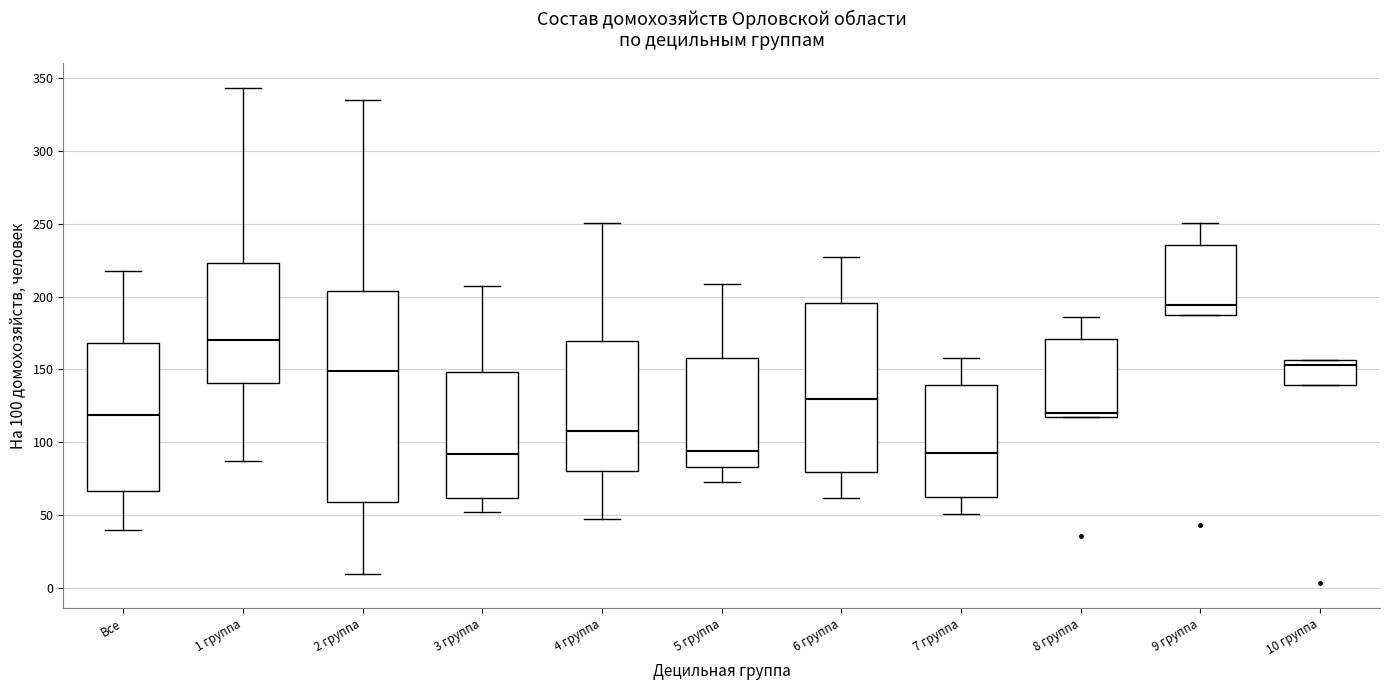

Reading left to right, read every box against the y-axis: the position of its median line, the range the box covers, and the ends of its whiskers. The values are not printed on the chart, so give them approximately, as read against the axis.

Все: median 120, box 65 to 170, whiskers 40 to 215
1 группа: median 170, box 140 to 225, whiskers 85 to 345
2 группа: median 150, box 60 to 205, whiskers 10 to 335
3 группа: median 90, box 60 to 150, whiskers 50 to 205
4 группа: median 105, box 80 to 170, whiskers 45 to 250
5 группа: median 95, box 85 to 160, whiskers 75 to 210
6 группа: median 130, box 80 to 195, whiskers 60 to 230
7 группа: median 95, box 60 to 140, whiskers 50 to 160
8 группа: median 120, box 115 to 170, whiskers 115 to 185
9 группа: median 195, box 185 to 235, whiskers 185 to 250
10 группа: median 155 (just below the box's upper edge), box 140 to 155, whiskers 140 to 155